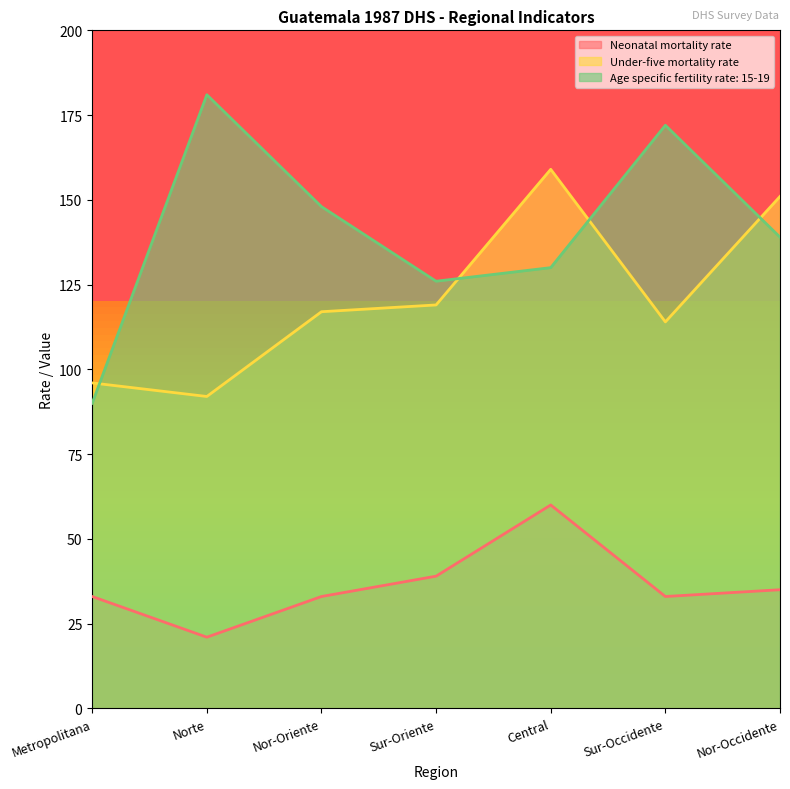

True or false: Age specific fertility rate: 15-19 and Neonatal mortality rate intersect in this chart.

False